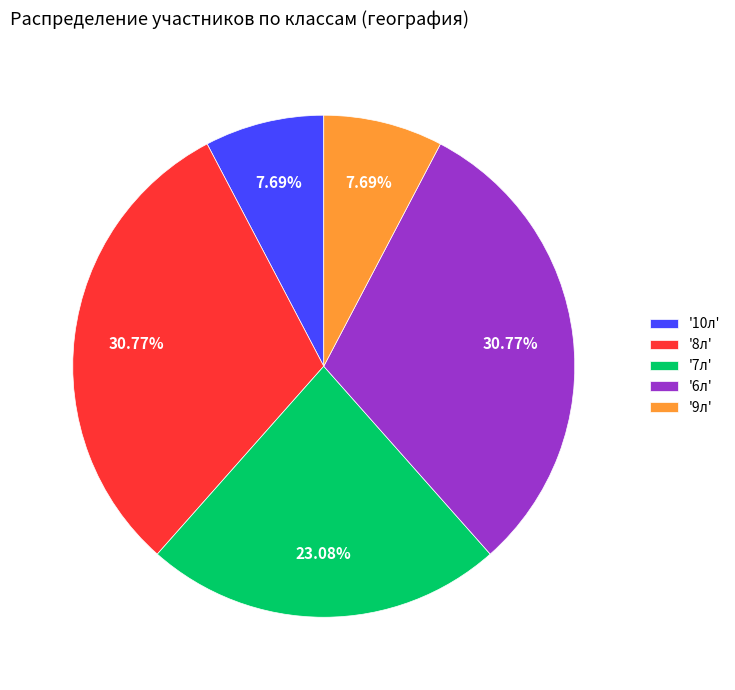

Is there a majority slice in this chart?

No